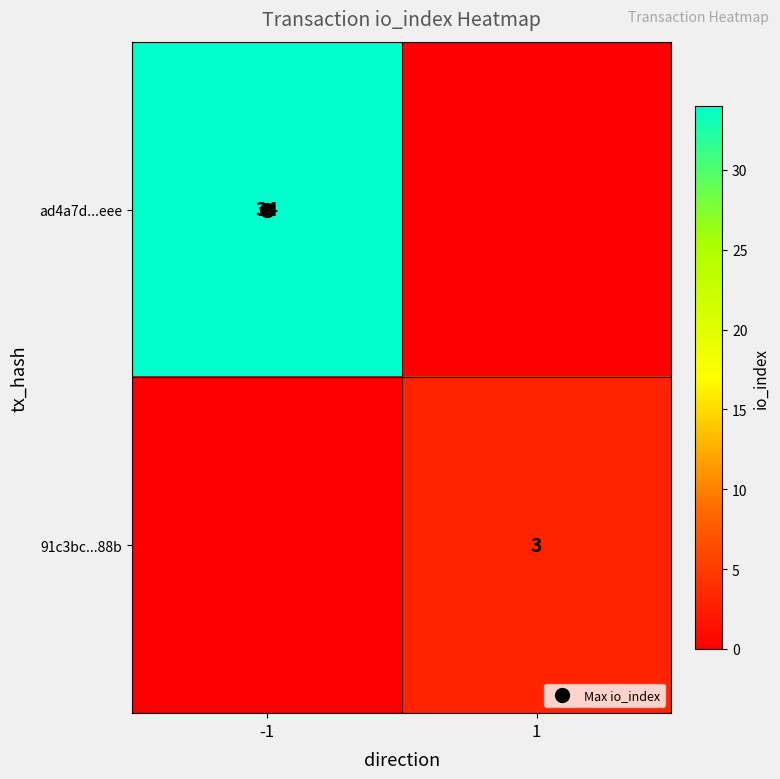

What is the total value across all series at 1?

3